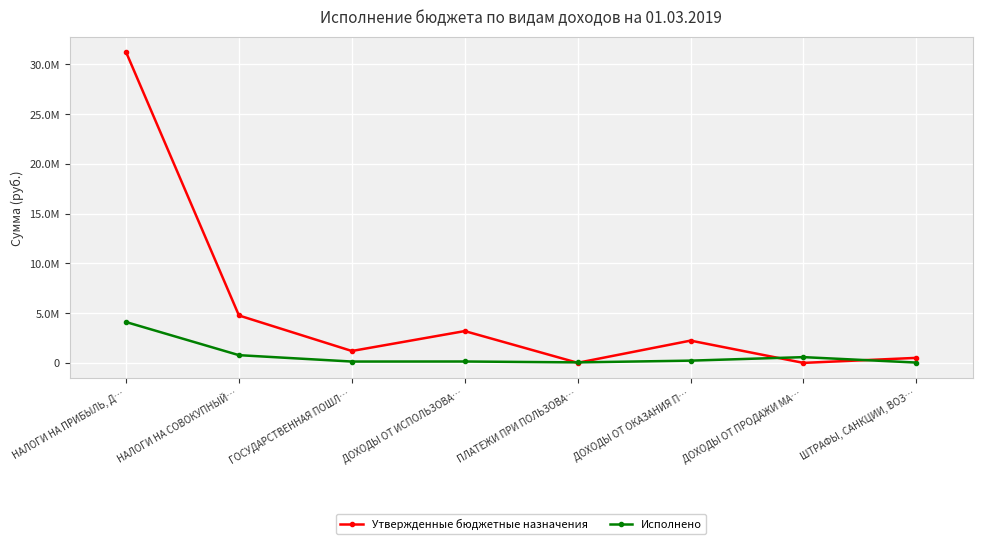

At which category is the sum across all series the highest?

НАЛОГИ НА ПРИБЫЛЬ, Д…